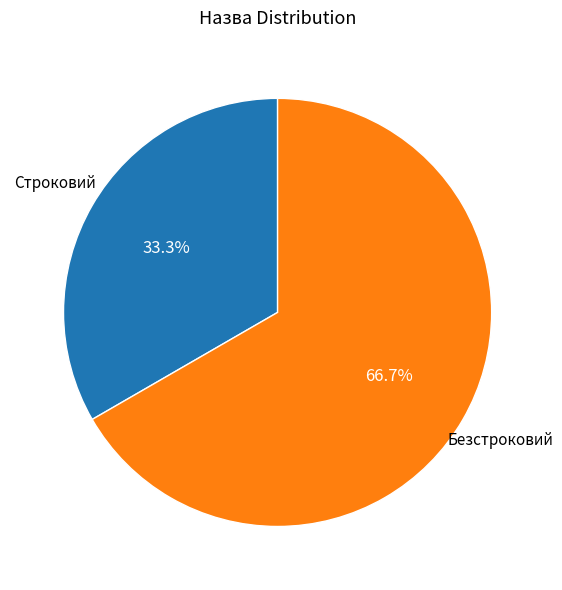

To the nearest percent, what percentage of the pie is Строковий?

33%